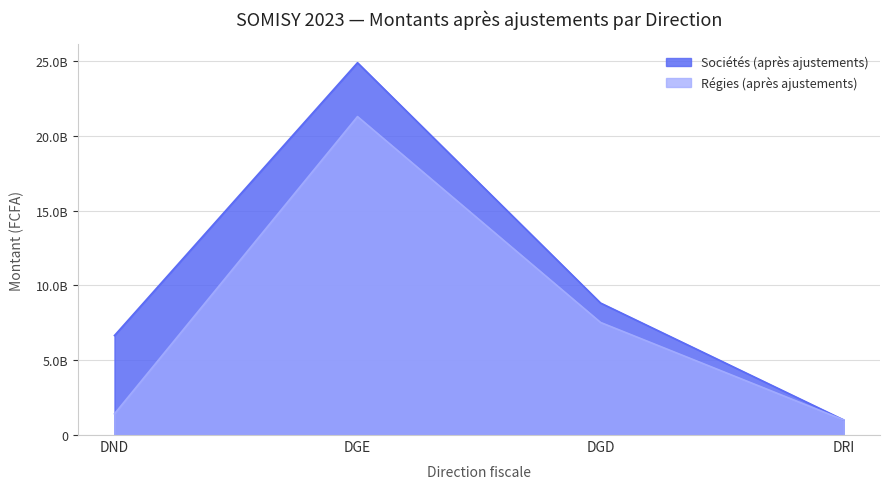

What is the value of the Sociétés (après ajustements) point at the 1st from the left?

6647794634